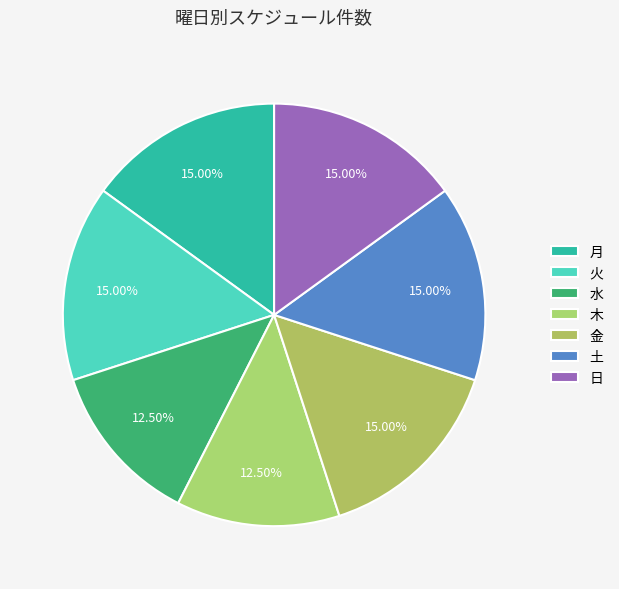

How many slices are in this pie chart?

7